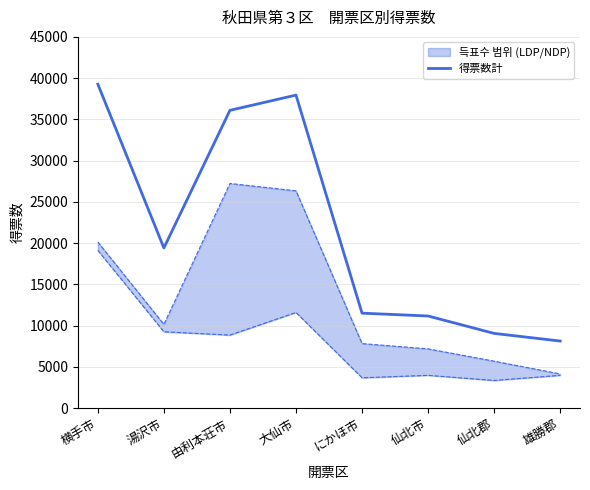

What is the lowest value of the 得票数計 series?

8140